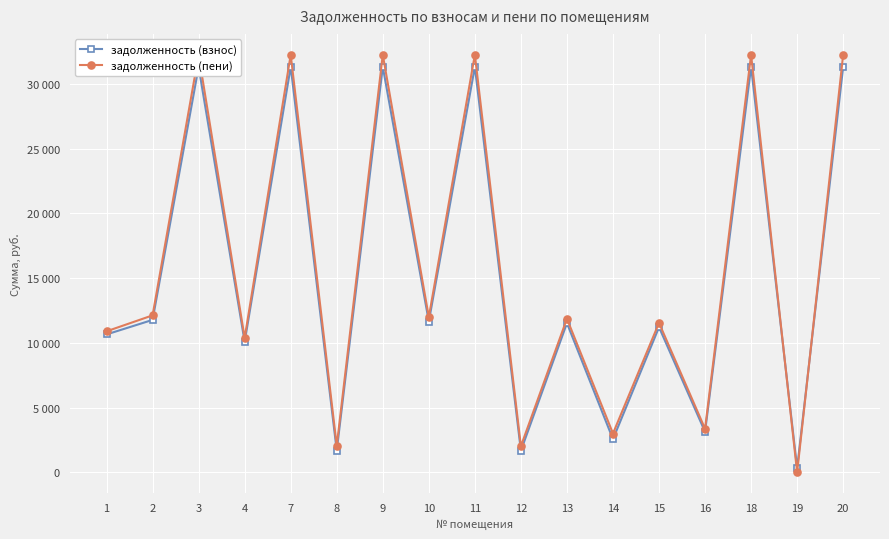

List the series in order of their overall mean, highest first.

задолженность (пени), задолженность (взнос)